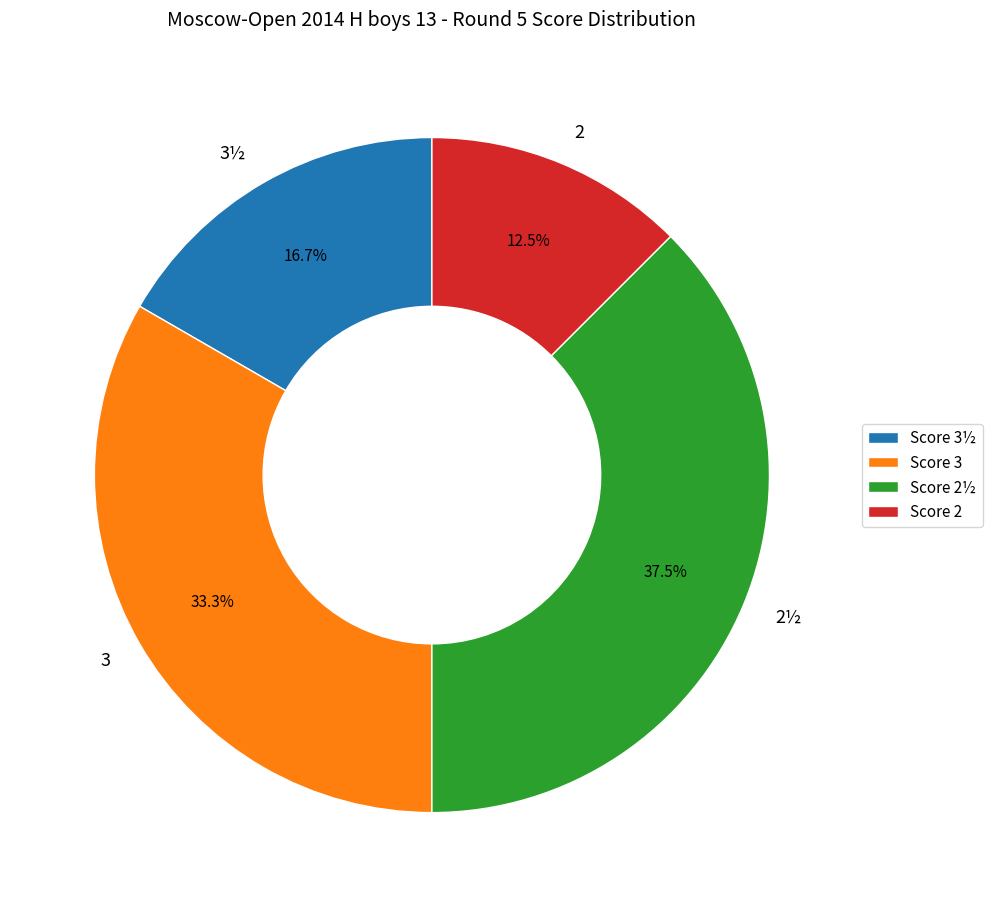

Combined, do 3 and 2½ account for over 50%?

Yes